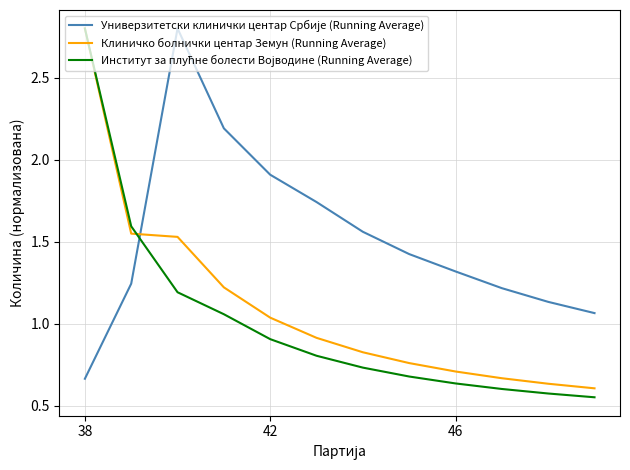

What is the maximum value shown in the chart?

2.8